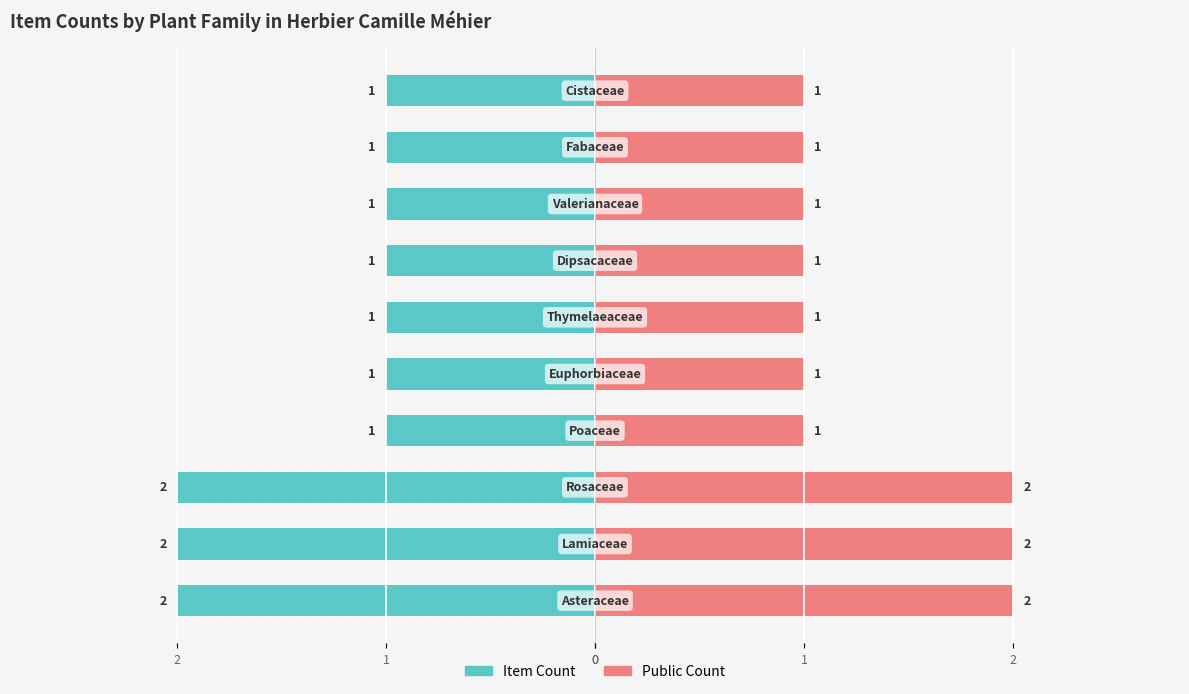

Between 1 and 2, which is larger?

1